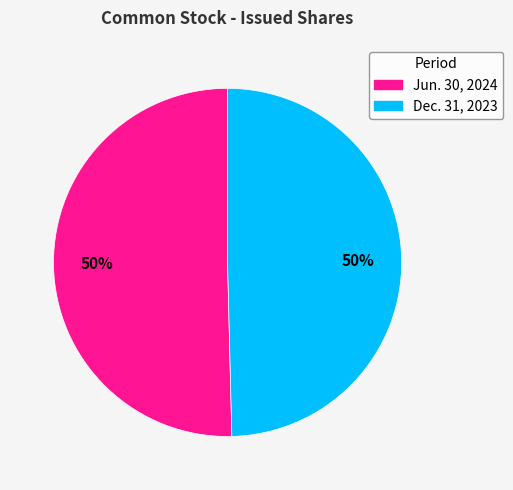

Approximately how many times larger is the value at Jun. 30, 2024 compared to Dec. 31, 2023?

1.0